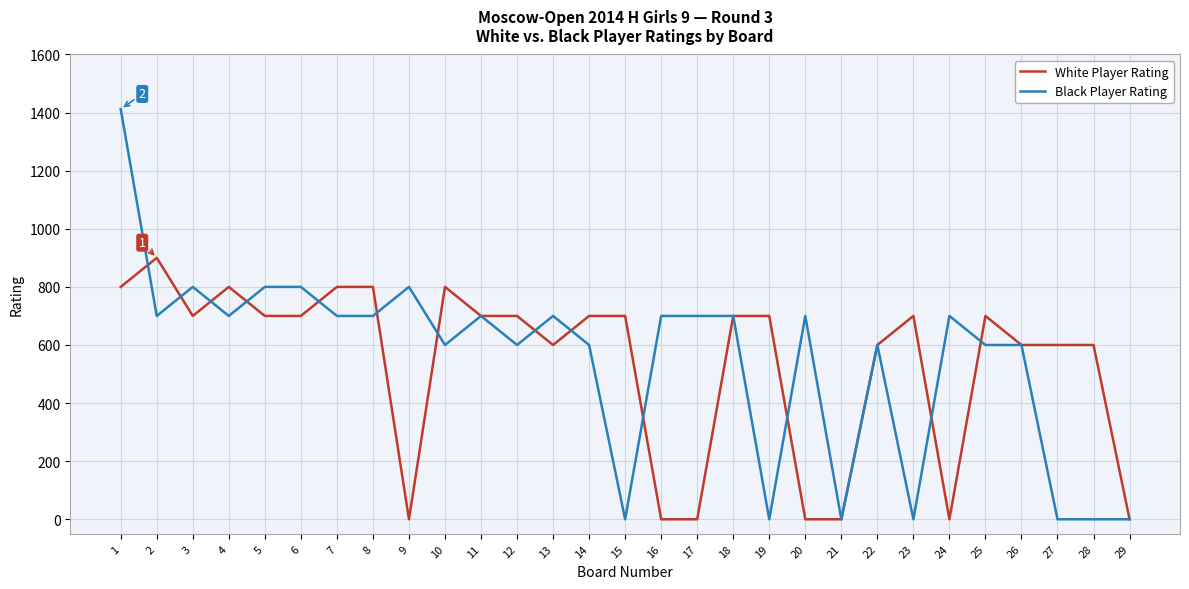

Which series changed the most between 14 and 16?

White Player Rating